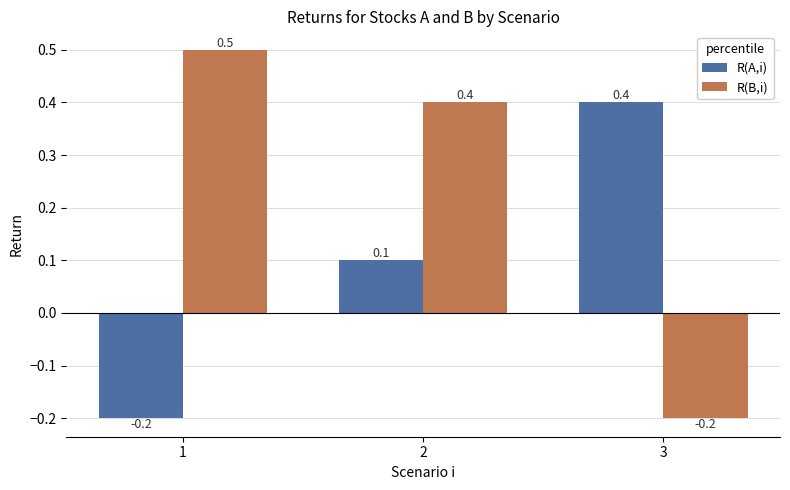

Reading left to right, extract all data points from this chart.

R(A,i): -0.2	0.1	0.4
R(B,i): 0.5	0.4	-0.2